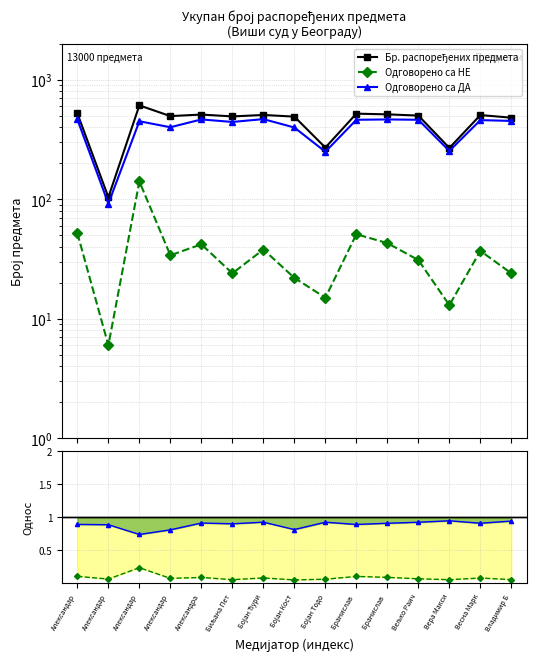

True or false: Одговорено са ДА and Одговорено са НЕ cross at least once.

False